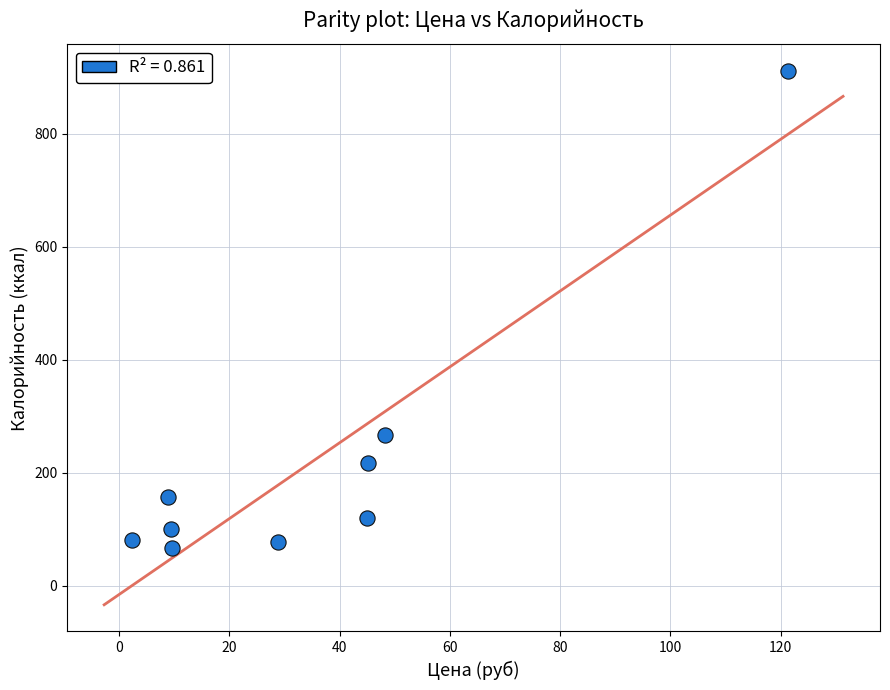

What Y value in the scatter plot is closest to 489?

267.7